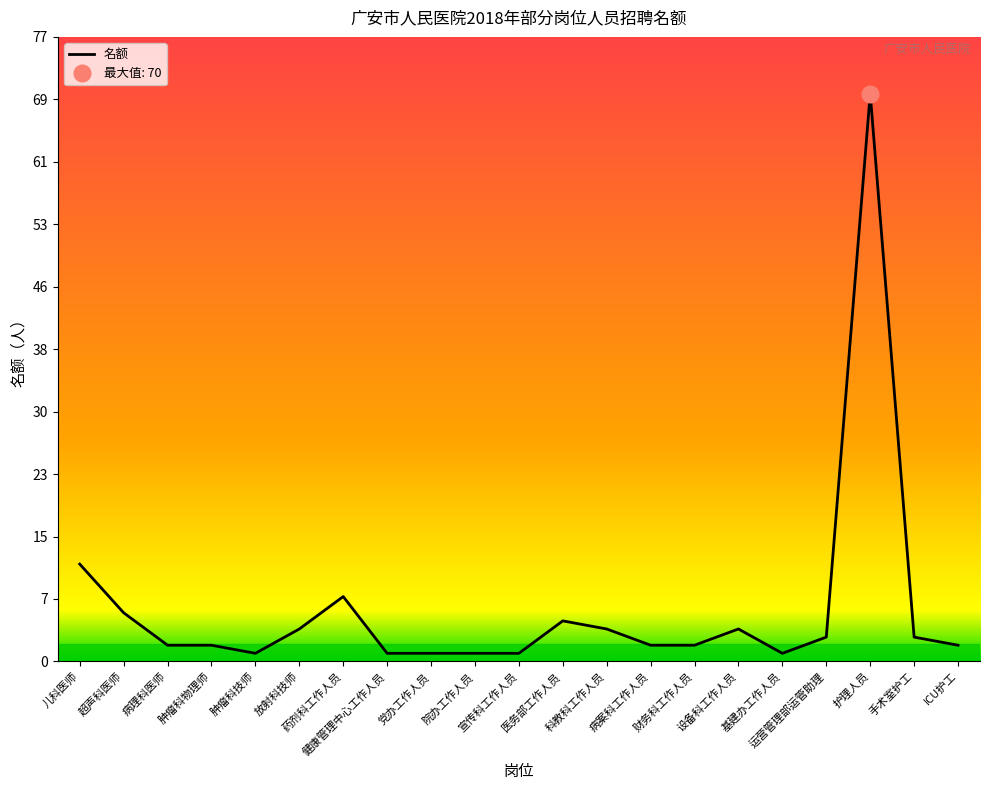

Is this an area chart (filled region under the line)?

No